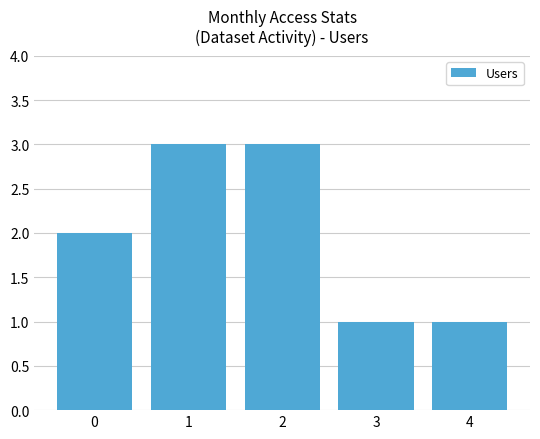

How many distinct data groups are displayed?

1